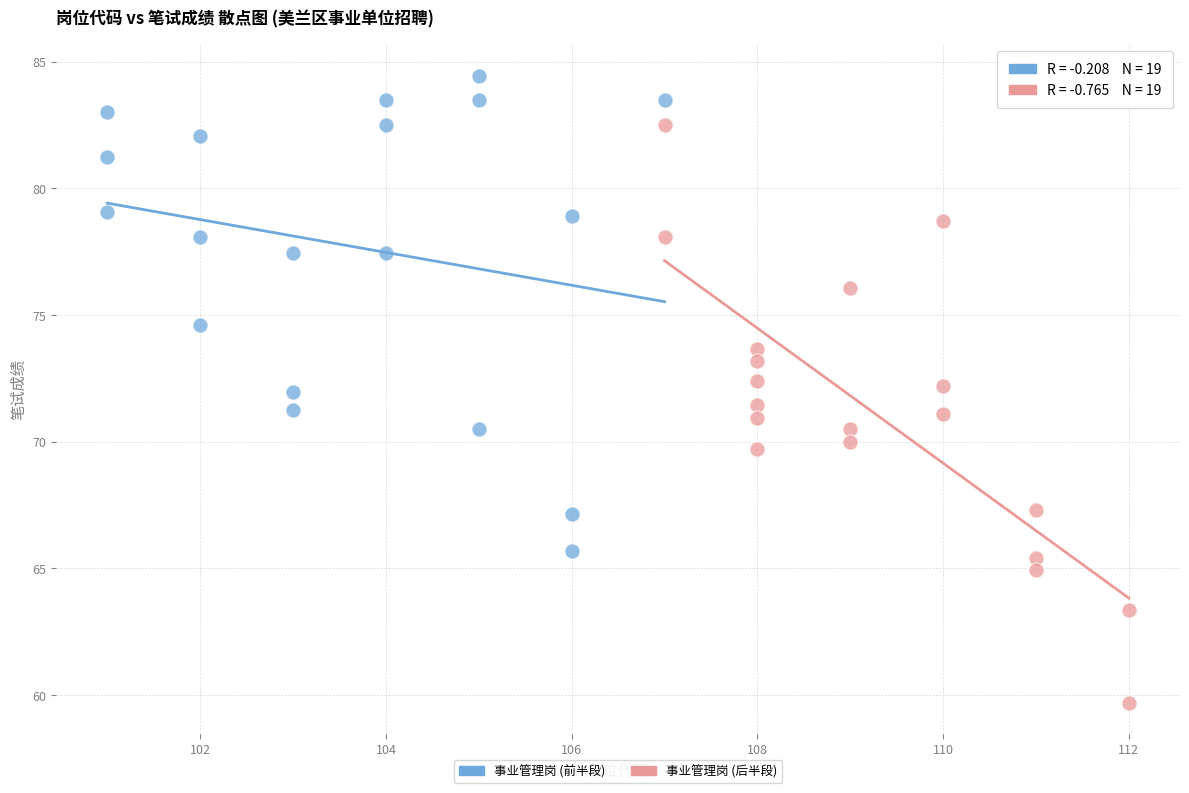

Which series reaches the maximum Y coordinate?

事业管理岗 (前半段)